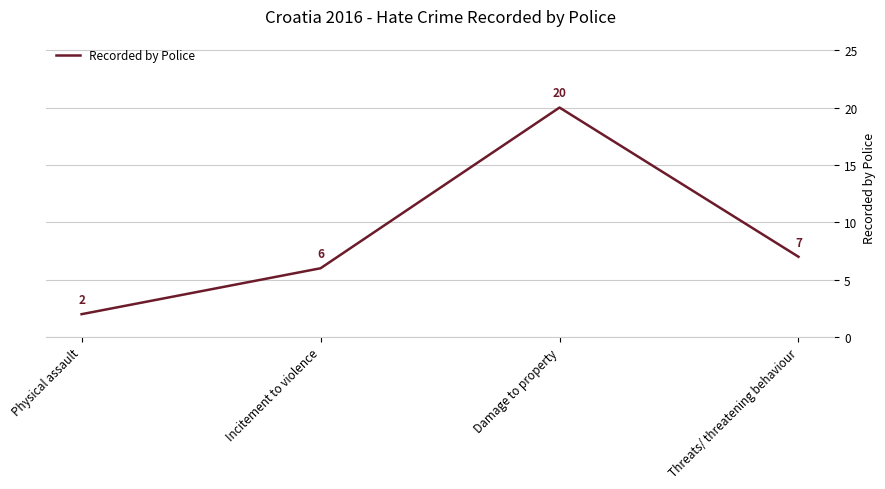

Is it true that the value at Threats/ threatening behaviour is 7?

True